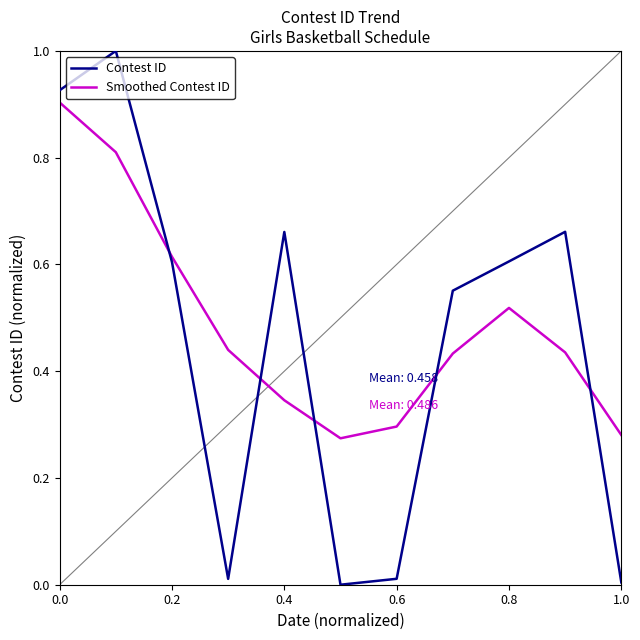

List the series in order of their peak value, highest first.

Contest ID, Smoothed Contest ID